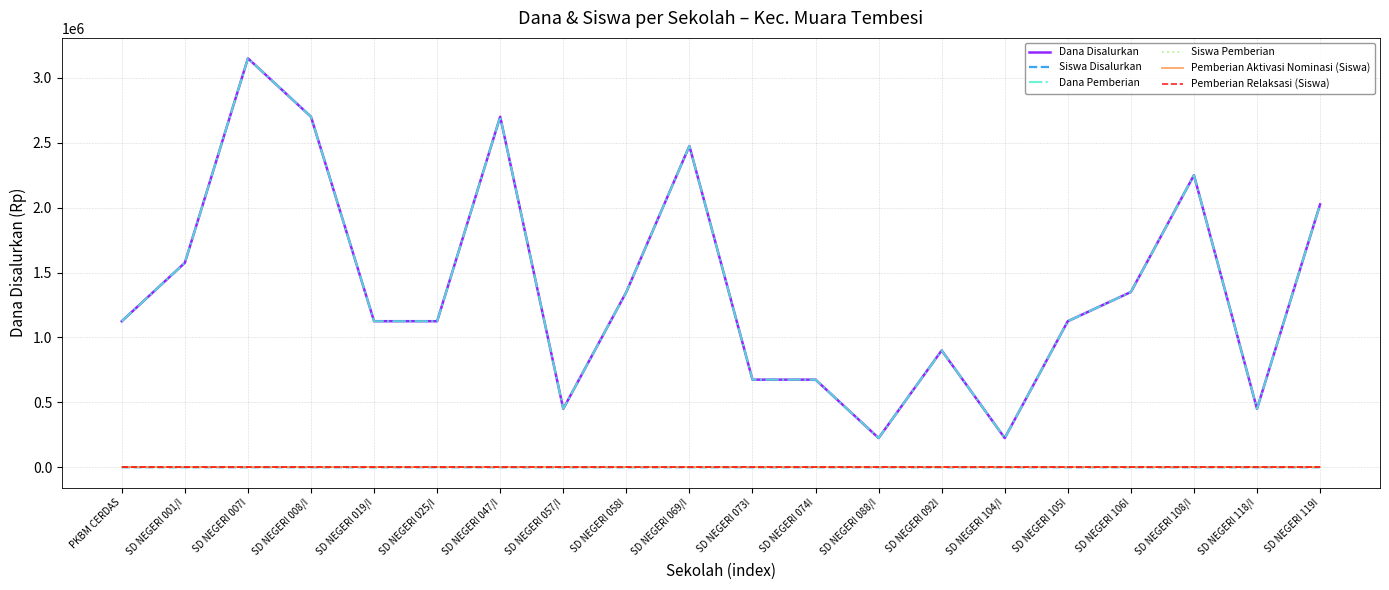

True or false: Dana Disalurkan and Pemberian Aktivasi Nominasi (Siswa) cross at least once.

False